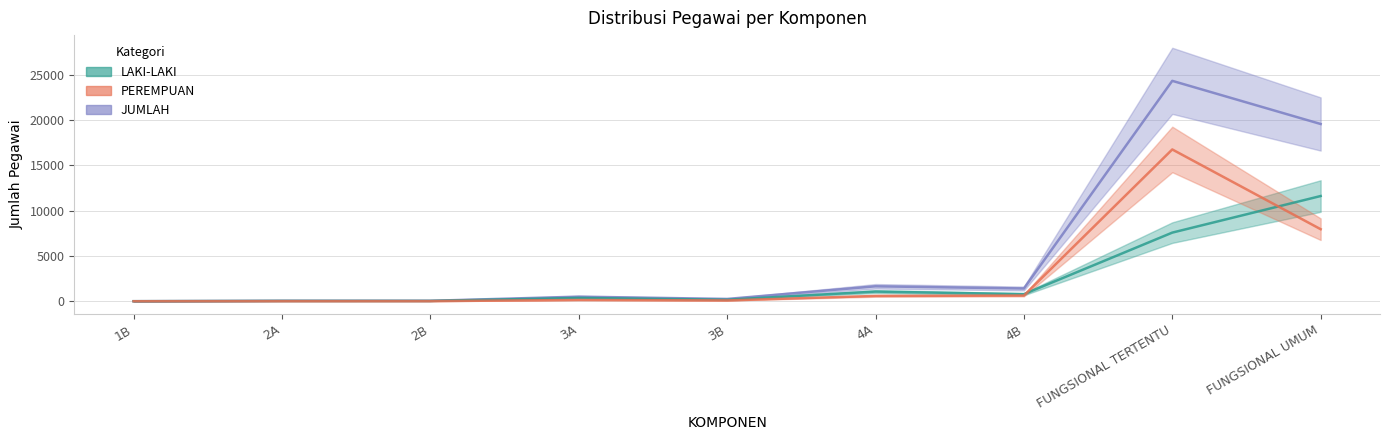

What is the difference between the highest and lowest values at 1B?

2